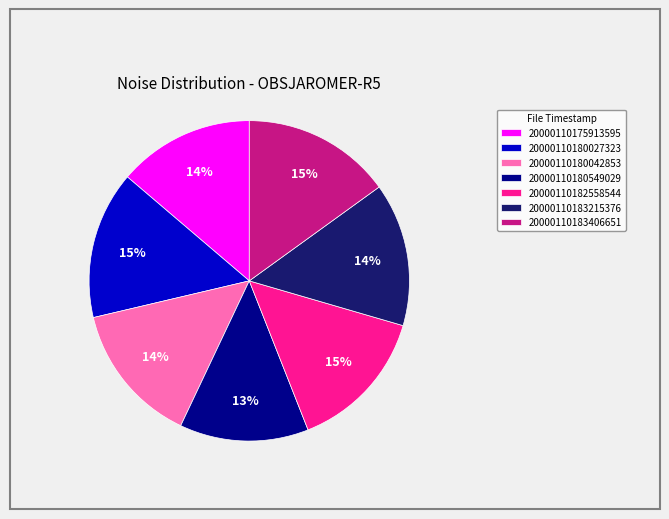

Do 20000110183215376 and 20000110175913595 together represent more than half of the pie?

No